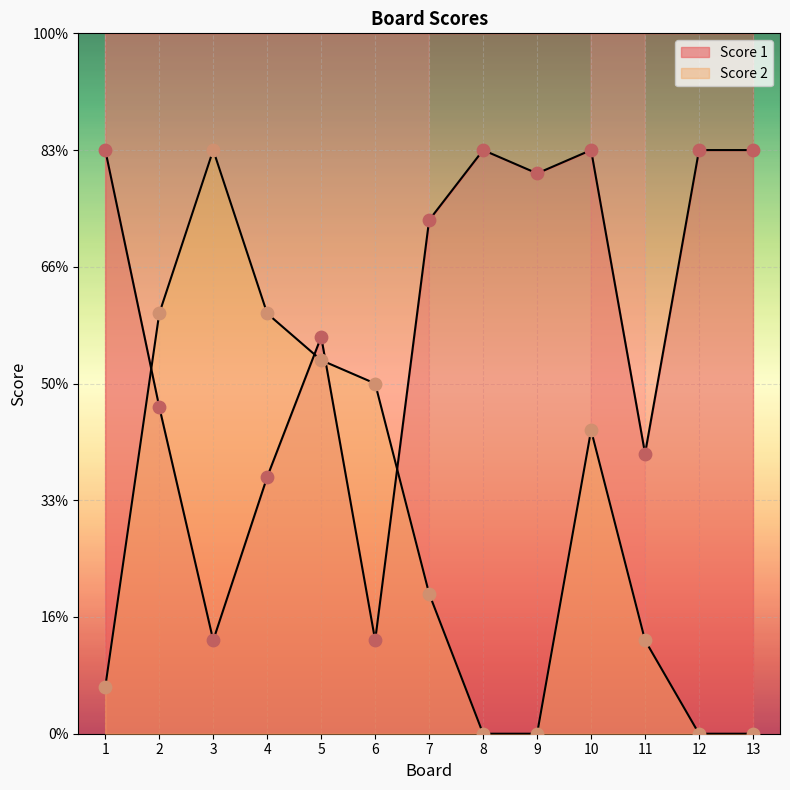

Which series reaches the maximum Y coordinate?

Score 2